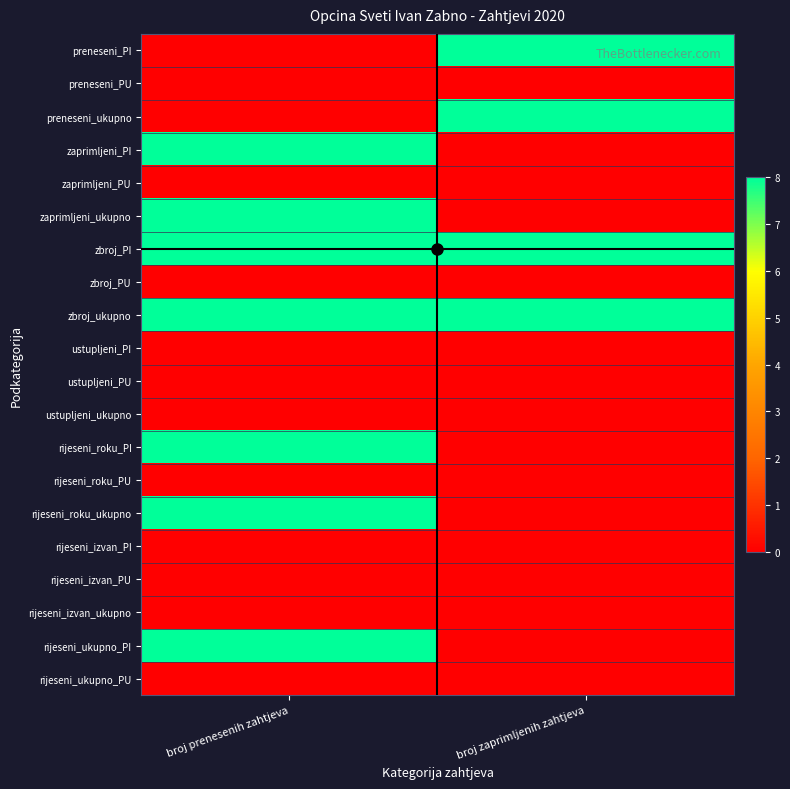

Which series changed the most between broj prenesenih zahtjeva and broj zaprimljenih zahtjeva?

preneseni_PI